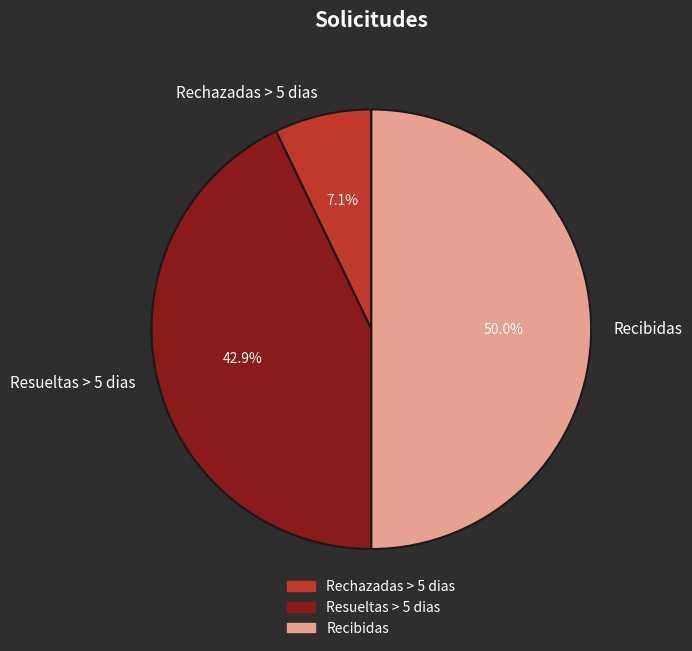

Does Resueltas > 5 dias represent more than half of the total?

No